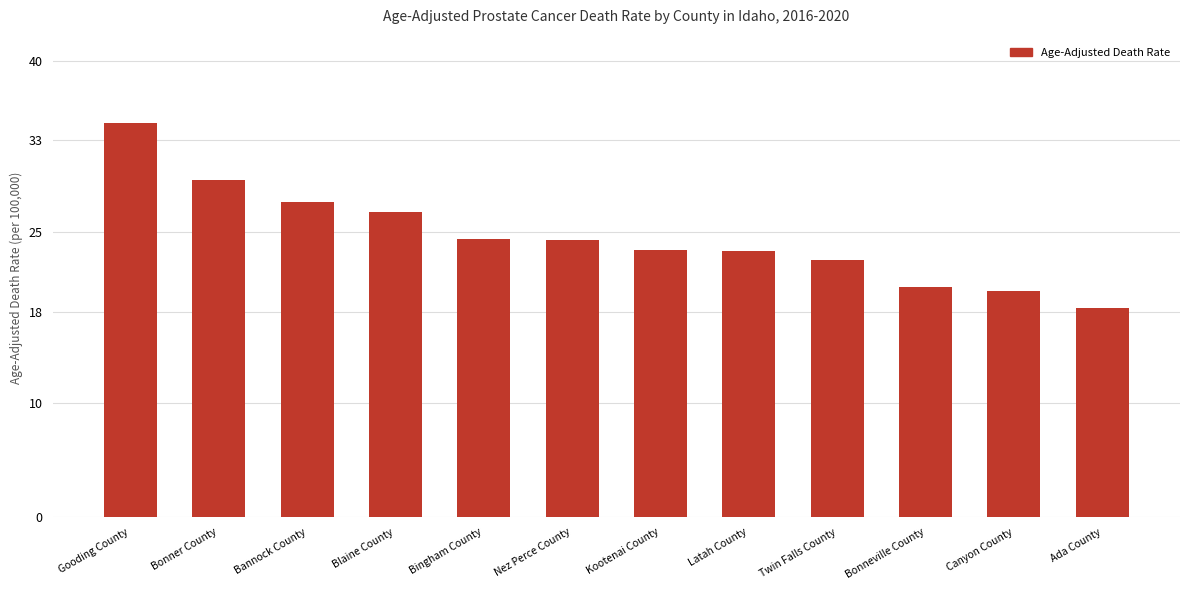

True or false: the data shows 24.3 at Nez Perce County.

True